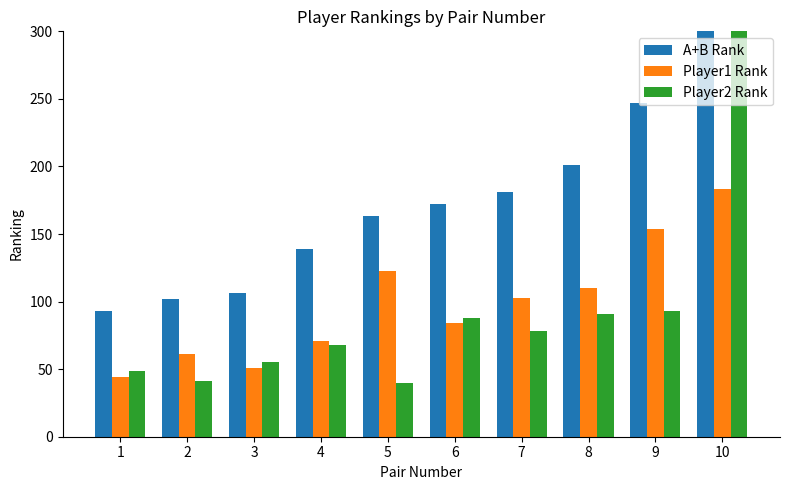

What is the spread (max minus min) of values at 6?

88